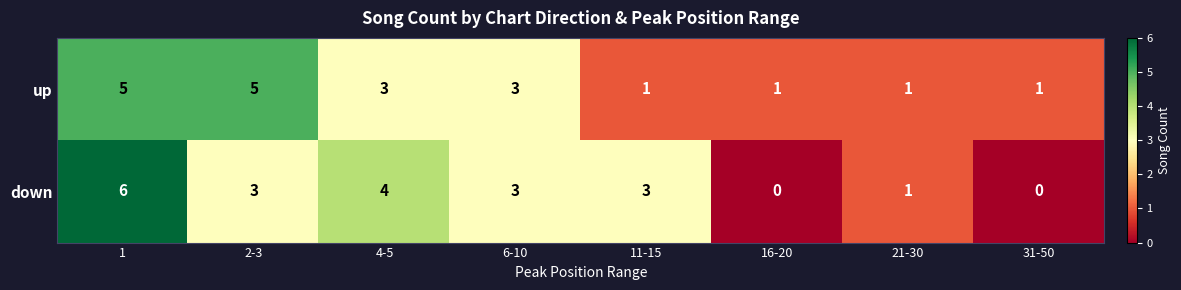

Which series changed the most between 11-15 and 16-20?

down